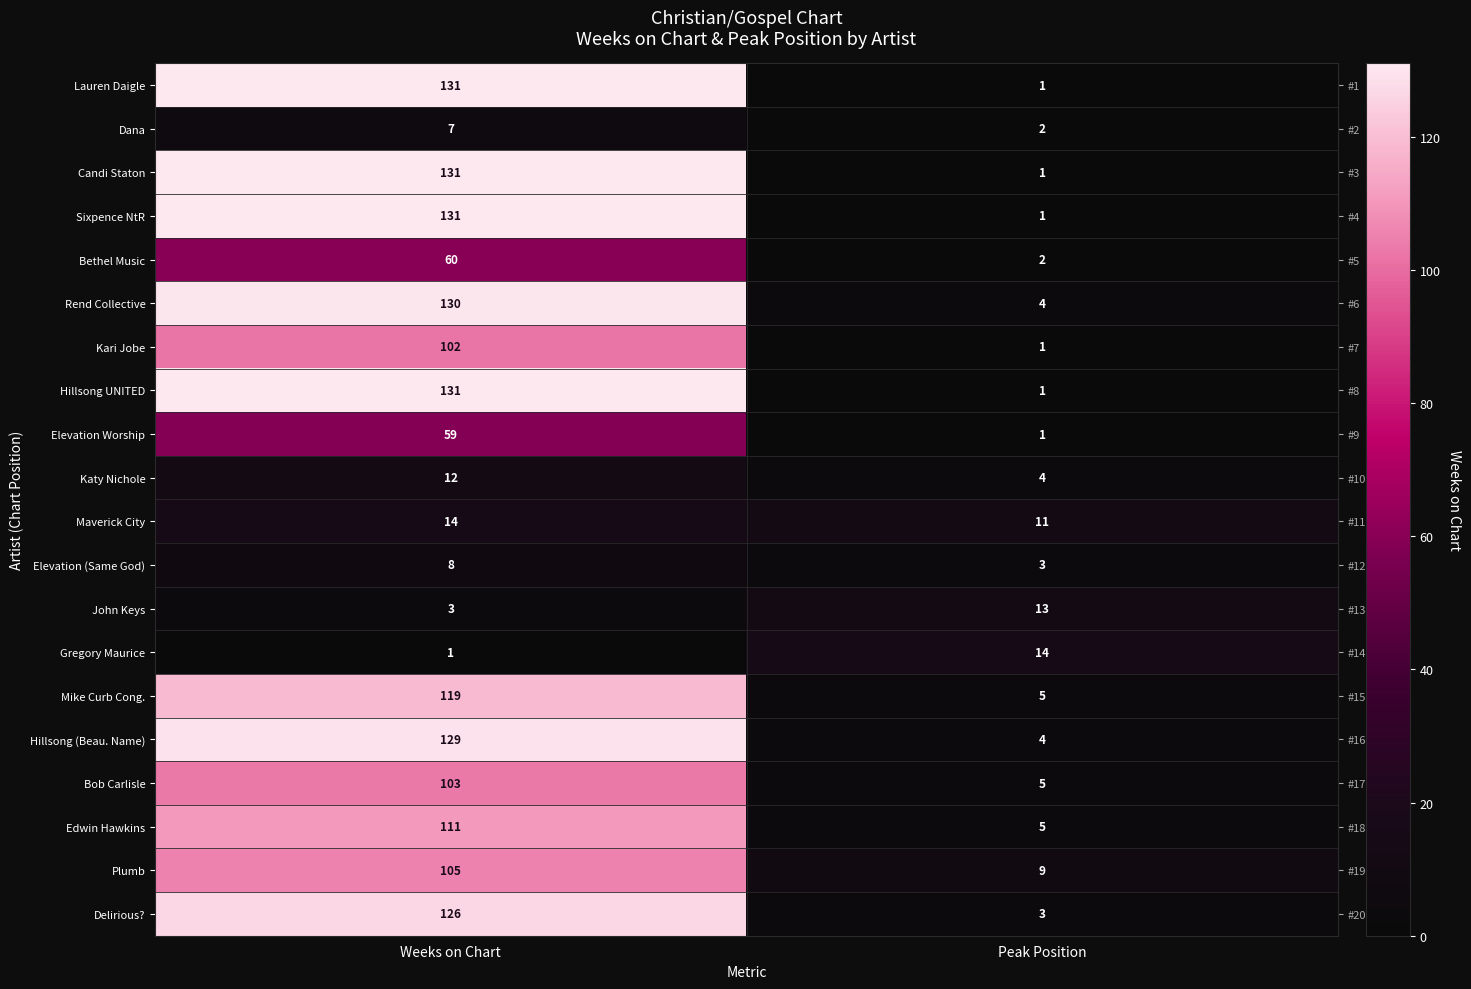

Count the number of categories in the chart.

2